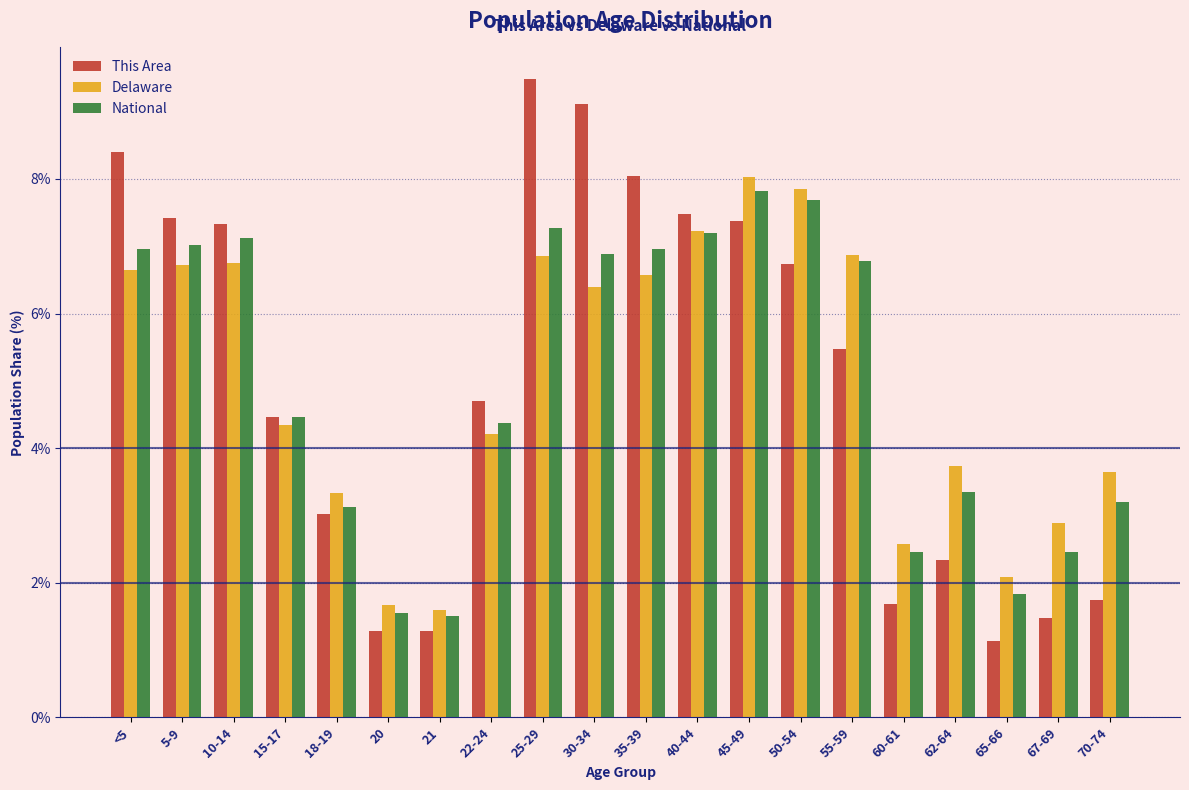

What is the sum of the National values at 60-61 and 50-54?

10.1